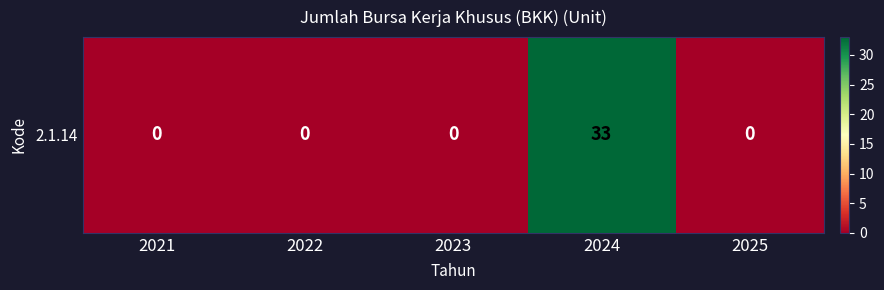

What is the difference between the maximum and minimum values?

33